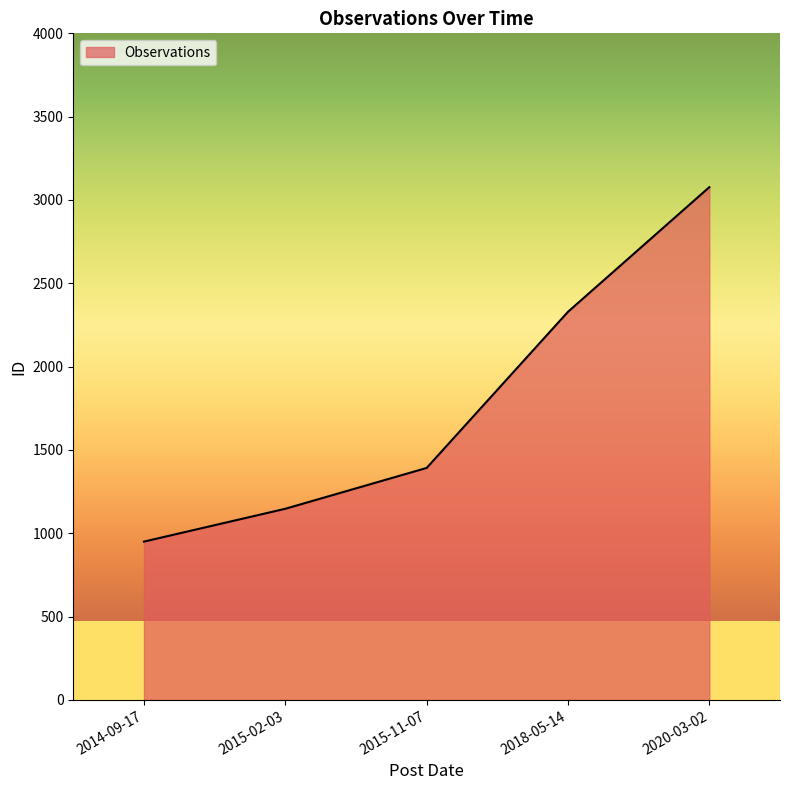

Where is the data nearest to the value 2013?

2018-05-14